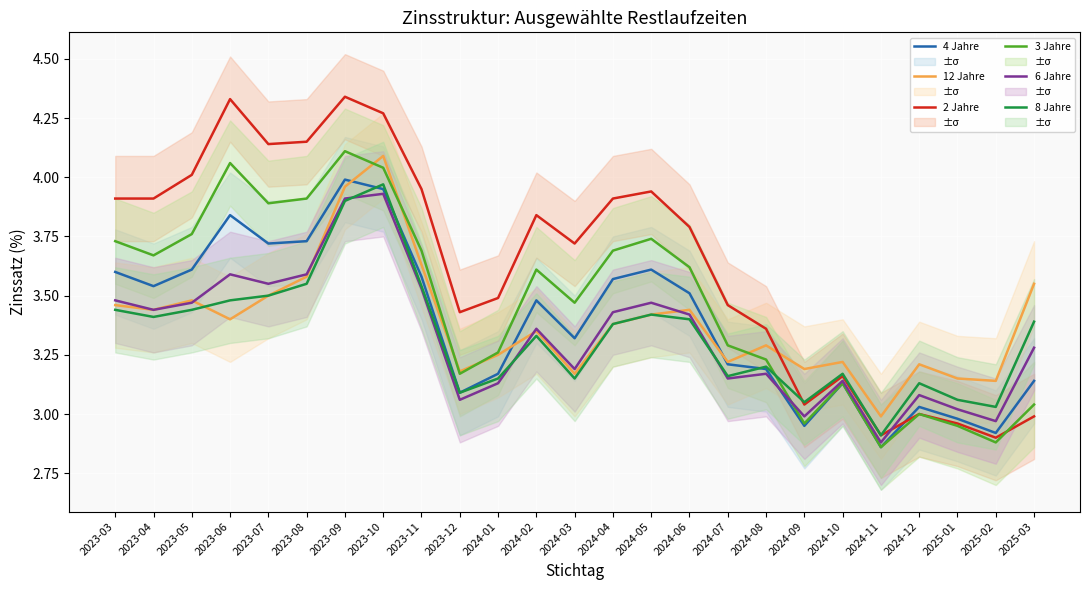

What is the value of the 12 Jahre point at the 8th from the left?

4.1